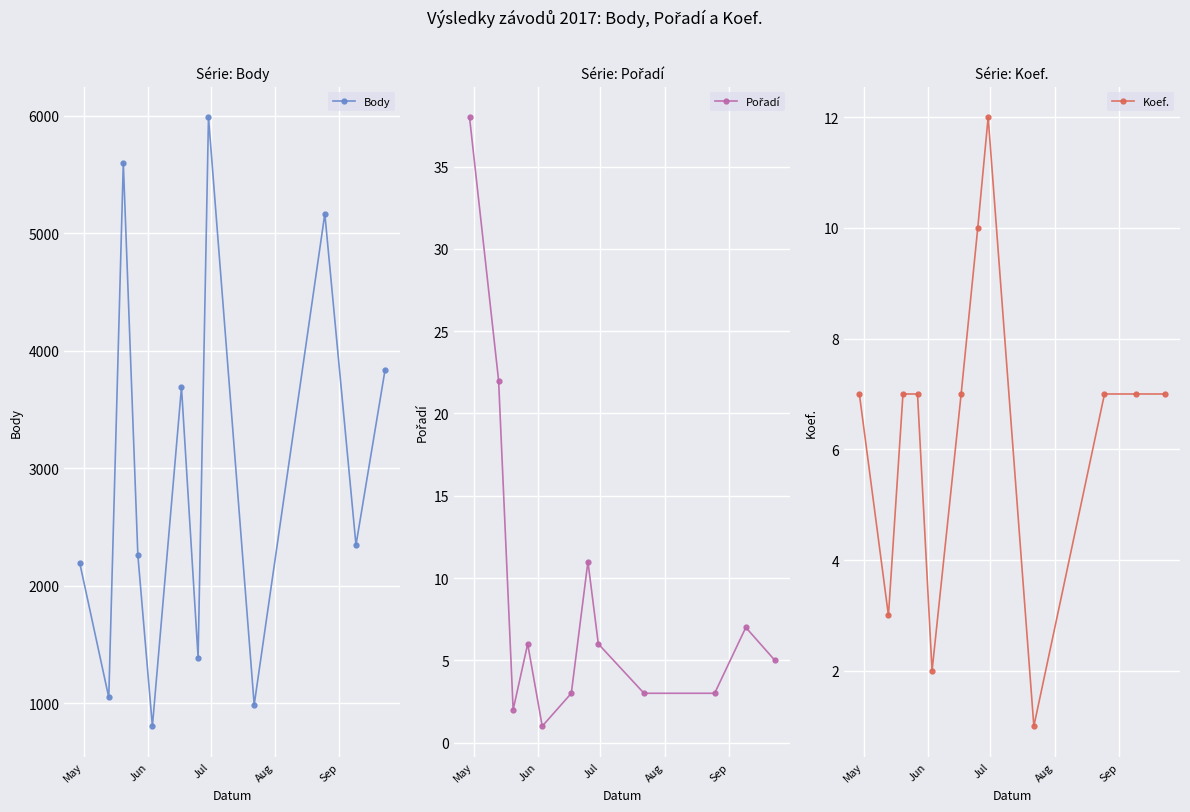

What is the value of the Body point at the 11th from the left?

2346